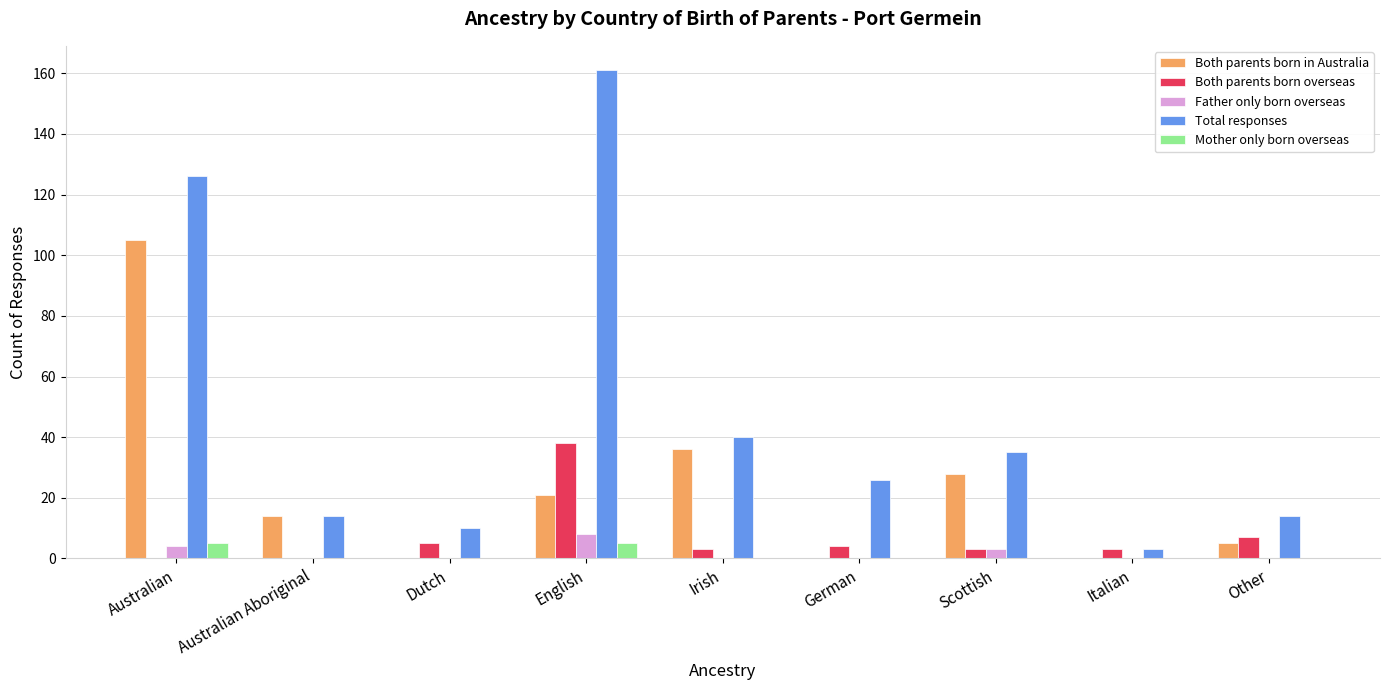

At which label is Both parents born in Australia closest to 52?

Irish